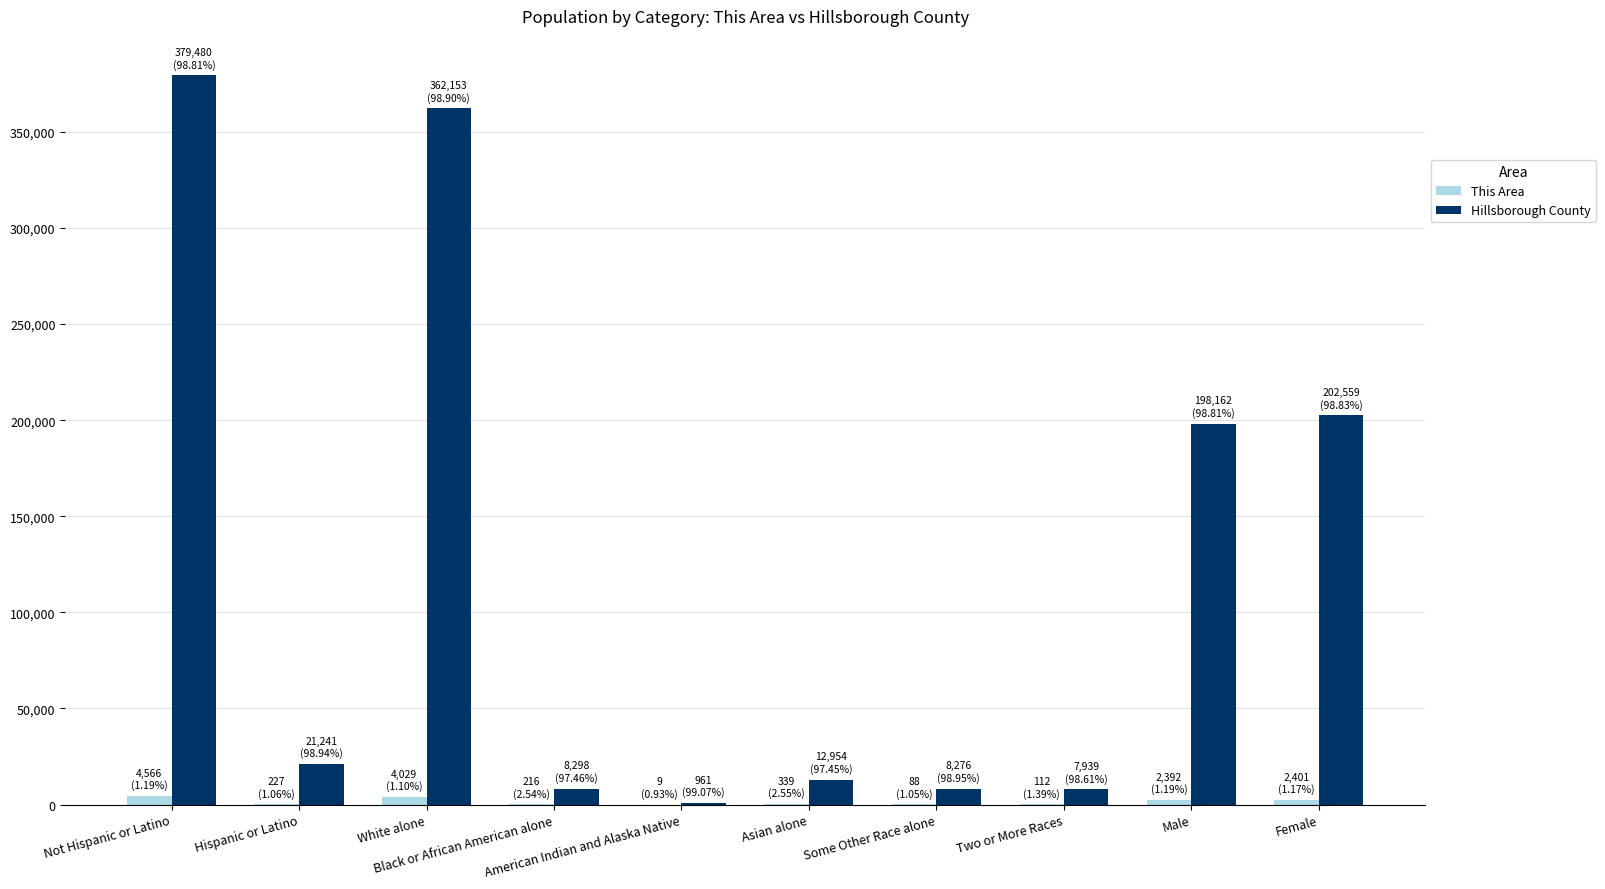

Which series has the largest total across all categories?

Hillsborough County